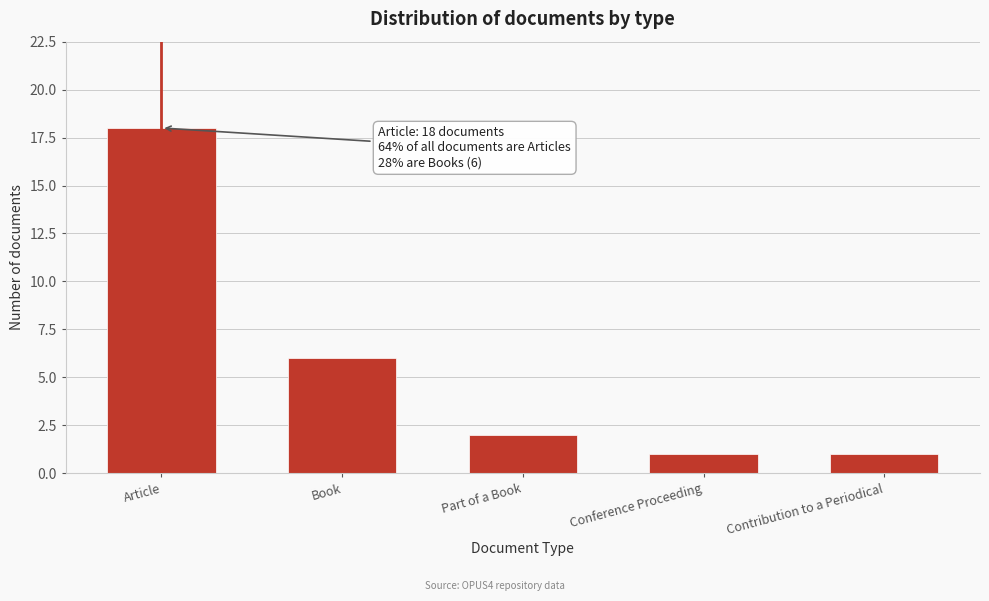

Reading left to right, what are all the values shown in this chart?

18	6	2	1	1